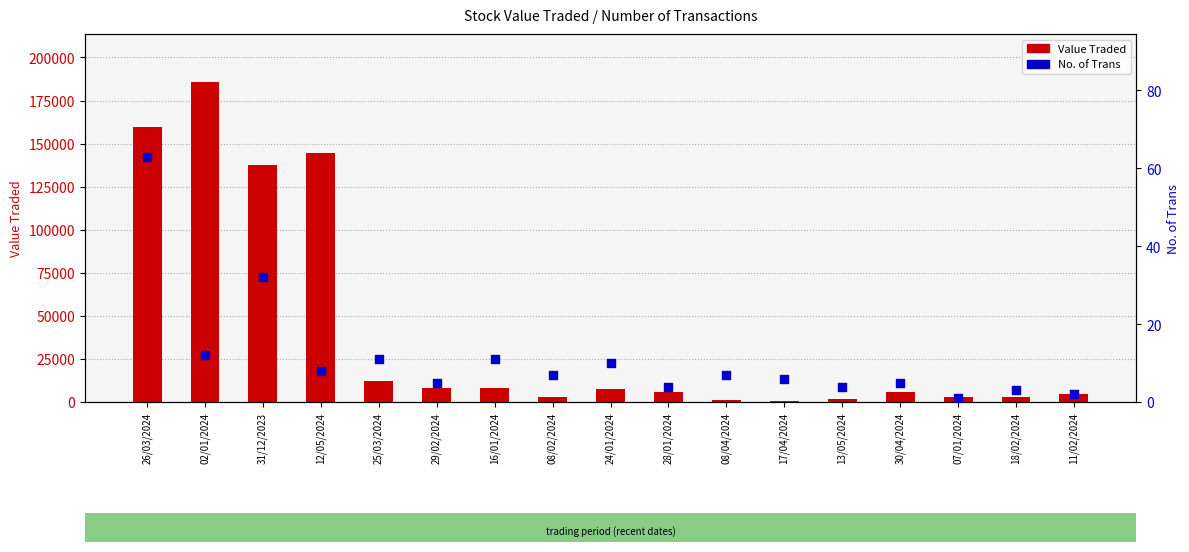

What are all the series names shown in the legend?

Value Traded, No. of Trans